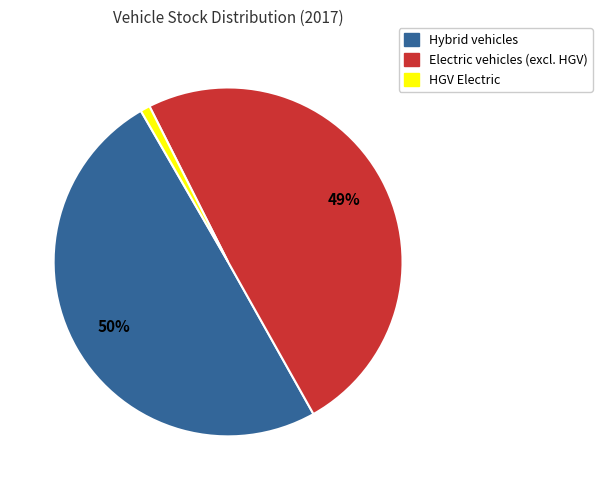

To the nearest percent, what is the difference between the largest and smallest slice percentages?

49%